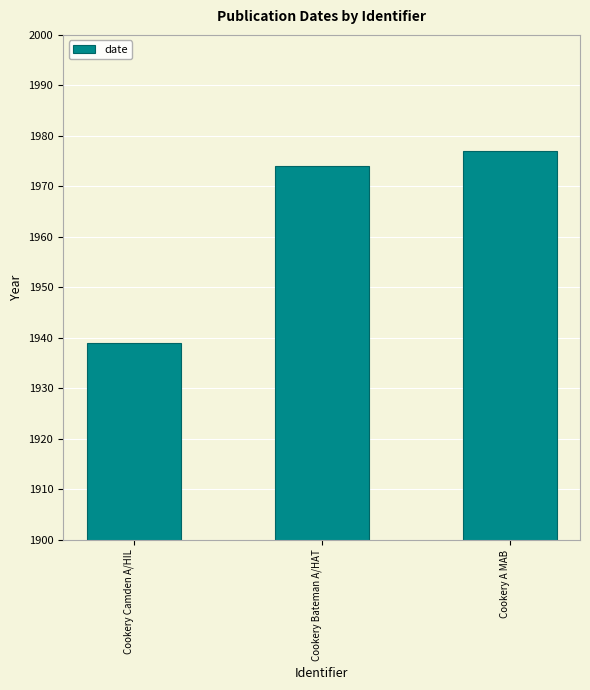

Are the bars horizontal?

No